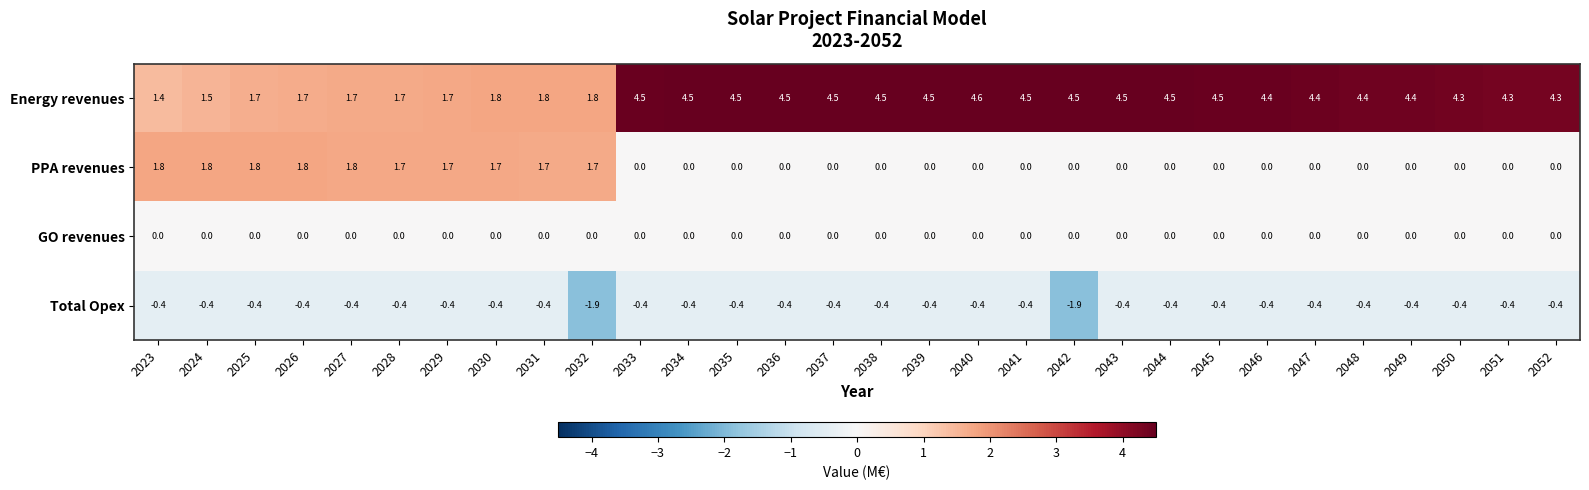

What is the difference between the second highest and minimum values in the PPA revenues series?

1.8